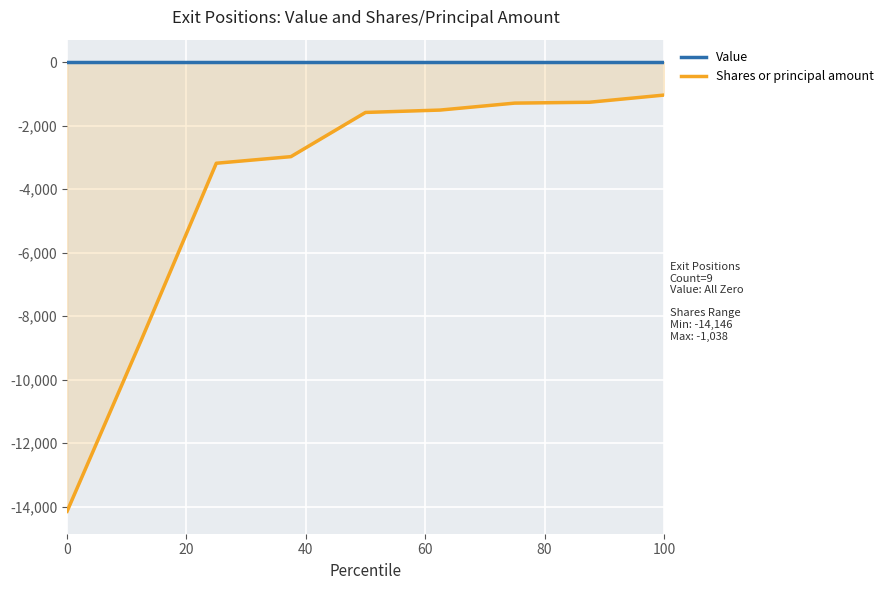

List the series in order of their peak value, highest first.

Value, Shares or principal amount